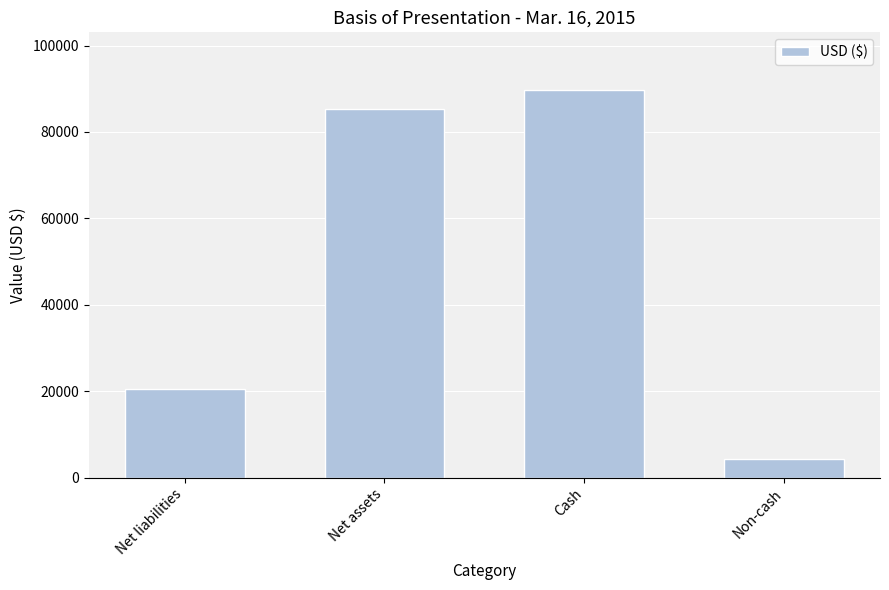

What is the minimum value shown in the chart?

4237